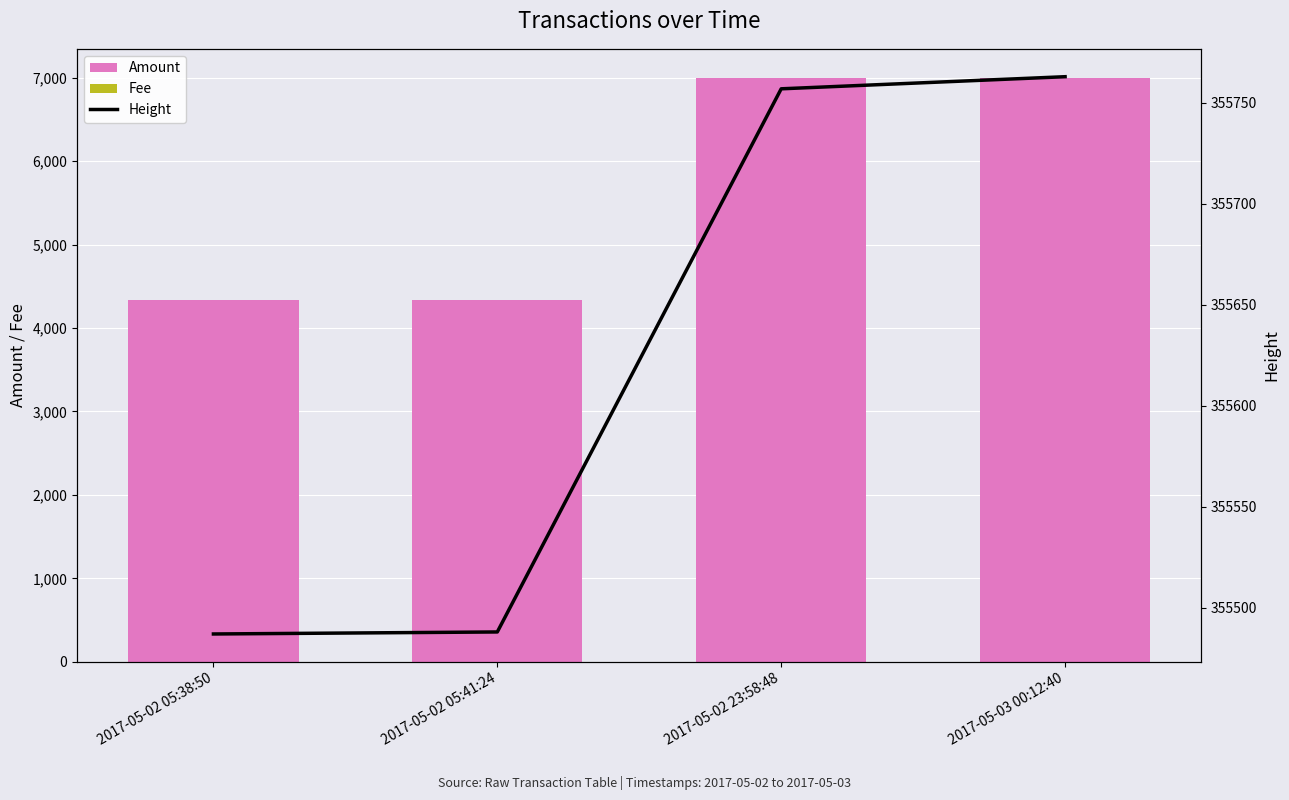

Is the value of Height at 2017-05-02 05:38:50 greater than the value of Amount at 2017-05-02 05:38:50?

Yes